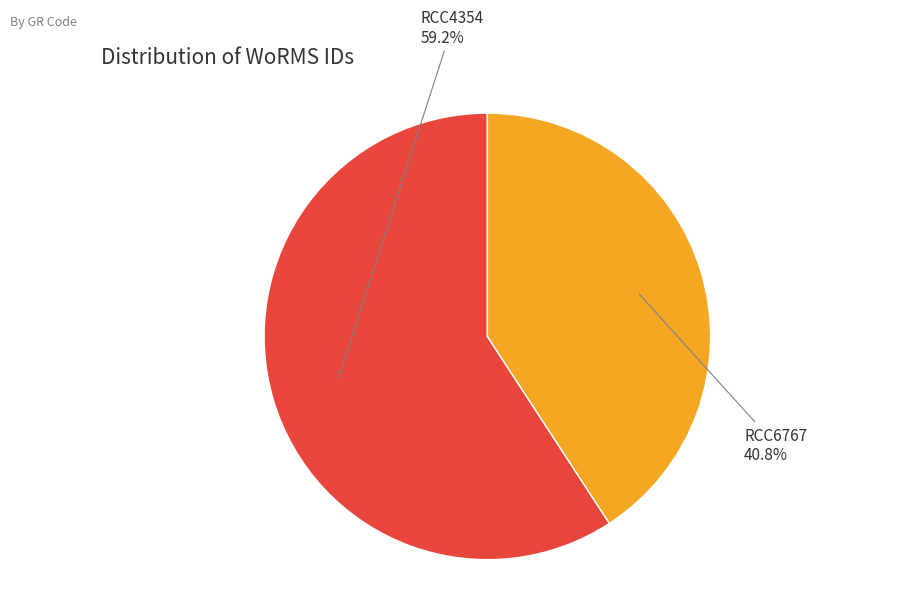

Approximately how many times larger is the value at RCC6767 compared to RCC4354?

0.7